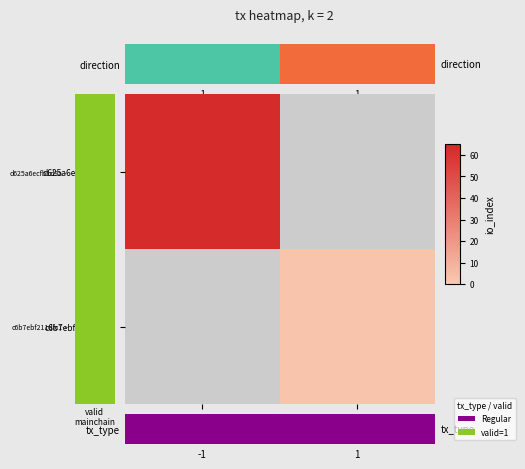

The value of tx_type at -1 is 0.0. True or false?

True